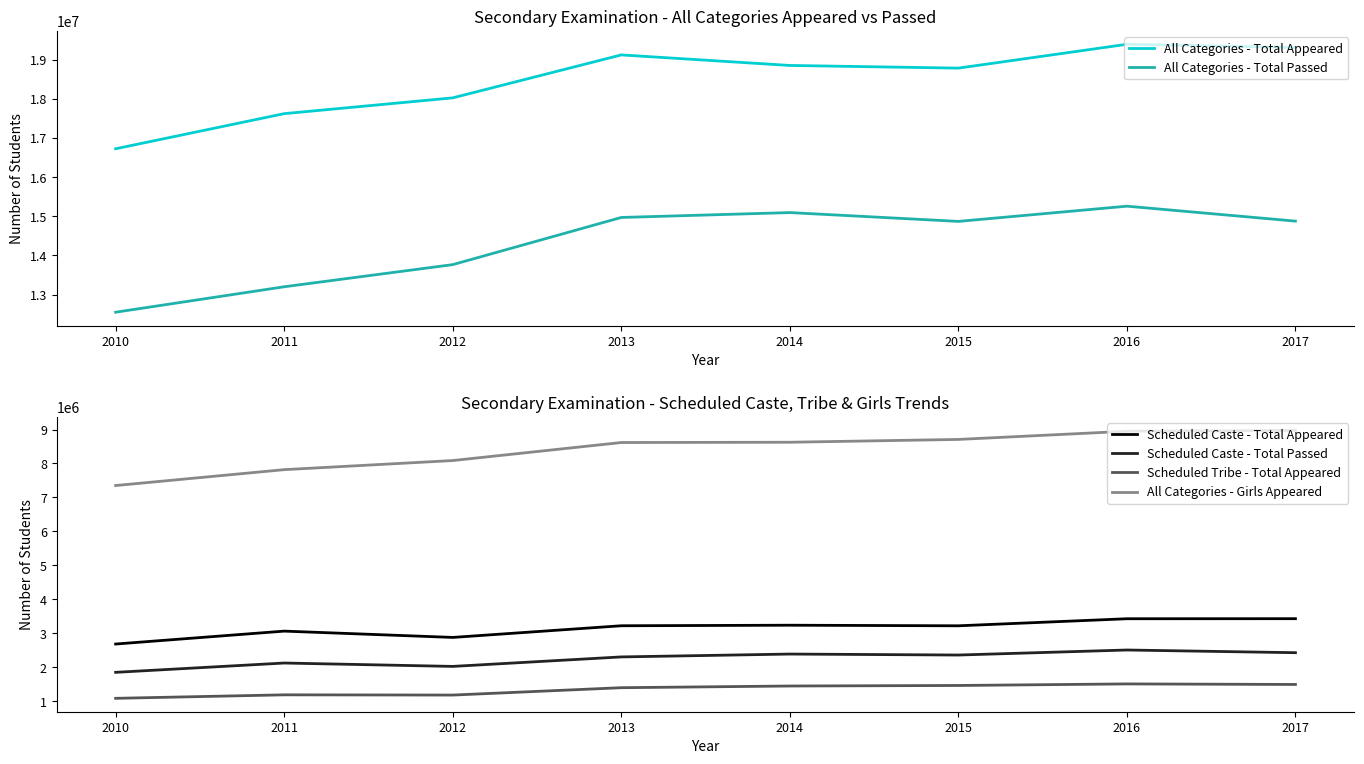

At which label does All Categories - Total Appeared first exceed 18855007?

2013